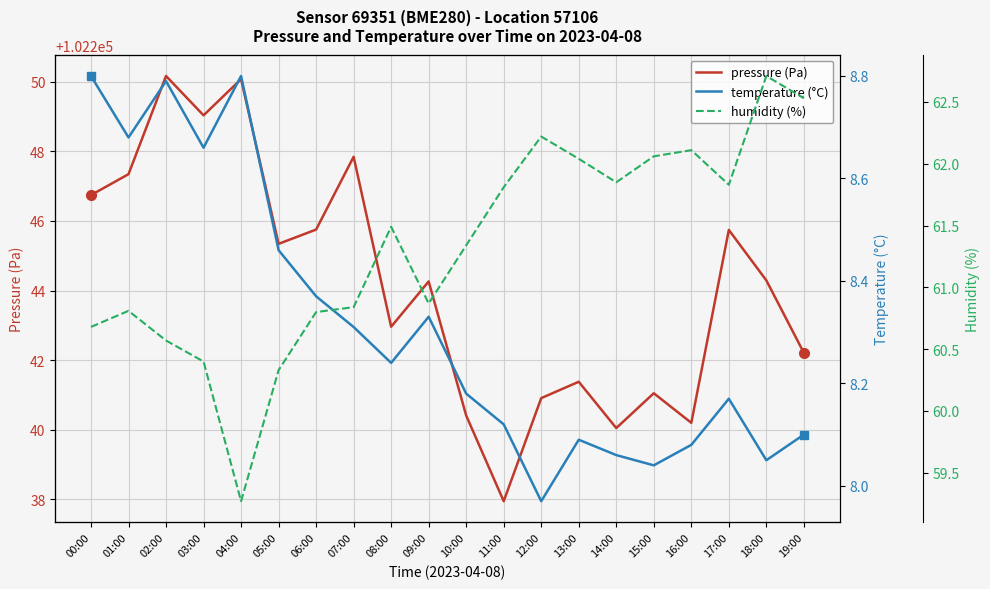

How many categories are shown in the chart?

20